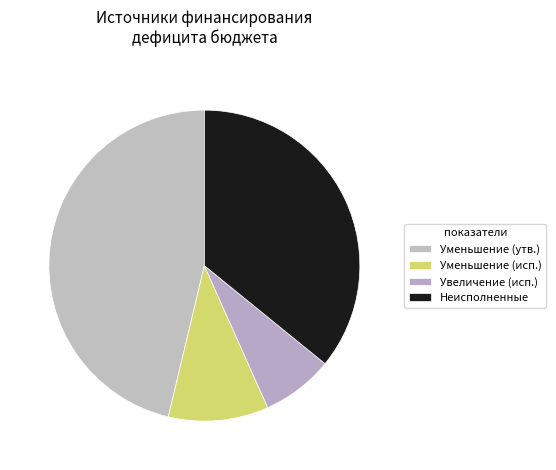

Which category has the smallest portion of the pie?

Увеличение (исп.)